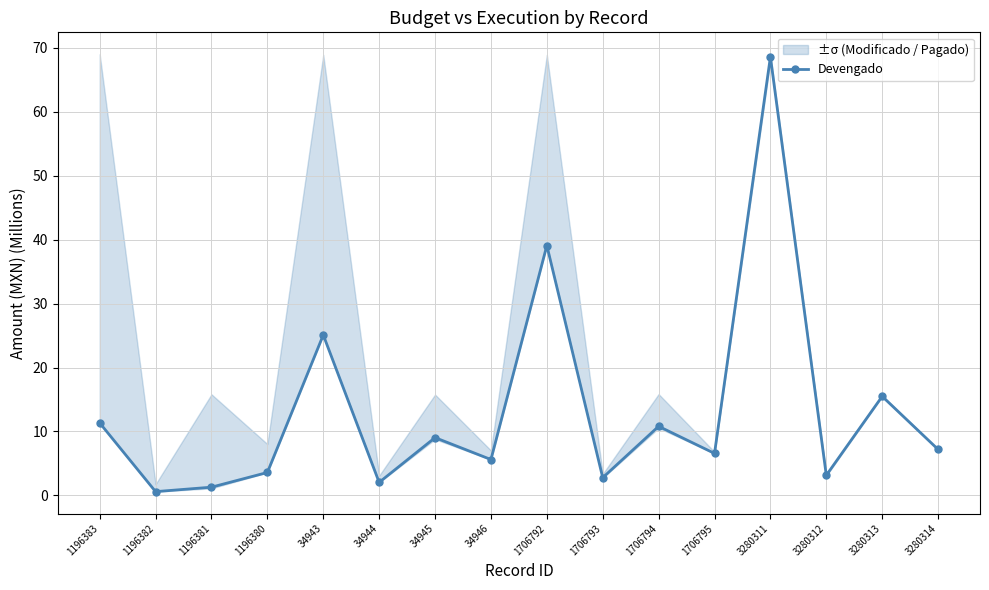

Reading right to left, extract all data points from this chart.

3280314=7.2	3280313=15.5	3280312=3.2	3280311=68.6	1706795=6.6	1706794=10.8	1706793=2.8	1706792=39.1	34946=5.6	34945=9.0	34944=2.0	34943=25.1	1196380=3.6	1196381=1.3	1196382=0.6	1196383=11.3